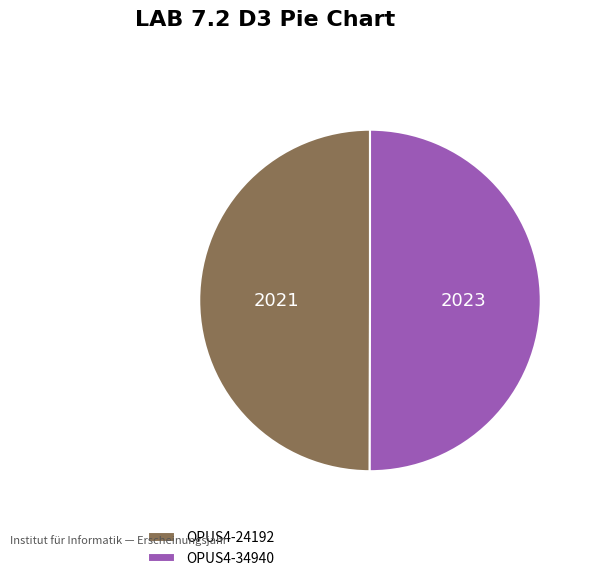

How many segments does this pie chart have?

2